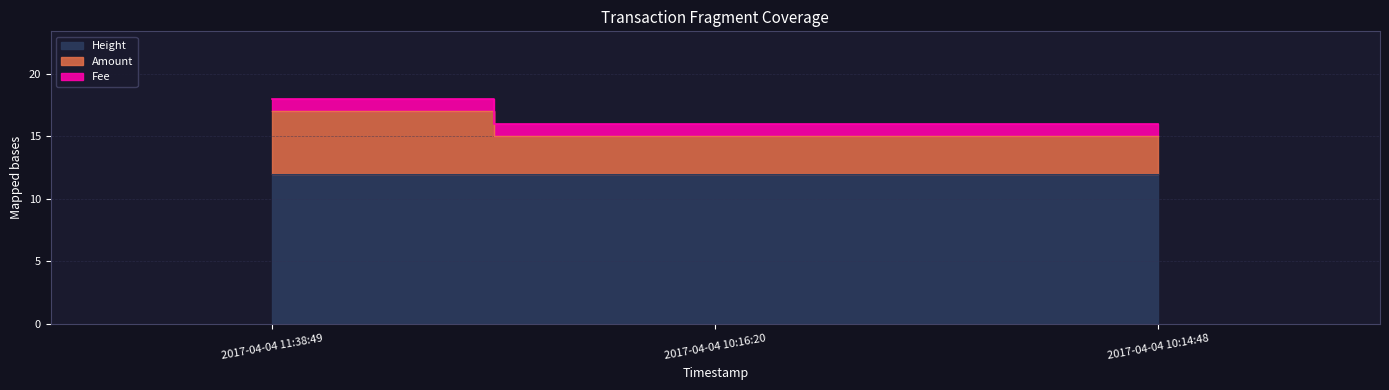

True or false: Amount has a value of 4.5 at 2017-04-04 11:38:49.

False